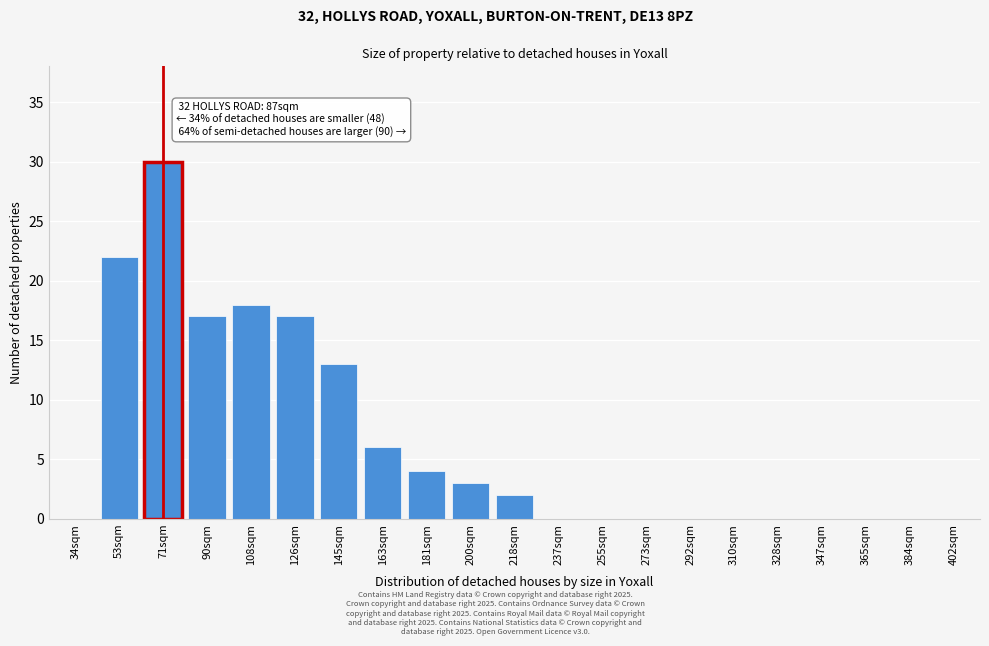

Reading left to right, what are all the values shown in this chart?

34sqm=0	53sqm=22	71sqm=30	90sqm=17	108sqm=18	126sqm=17	145sqm=13	163sqm=6	181sqm=4	200sqm=3	218sqm=2	237sqm=0	255sqm=0	273sqm=0	292sqm=0	310sqm=0	328sqm=0	347sqm=0	365sqm=0	384sqm=0	402sqm=0